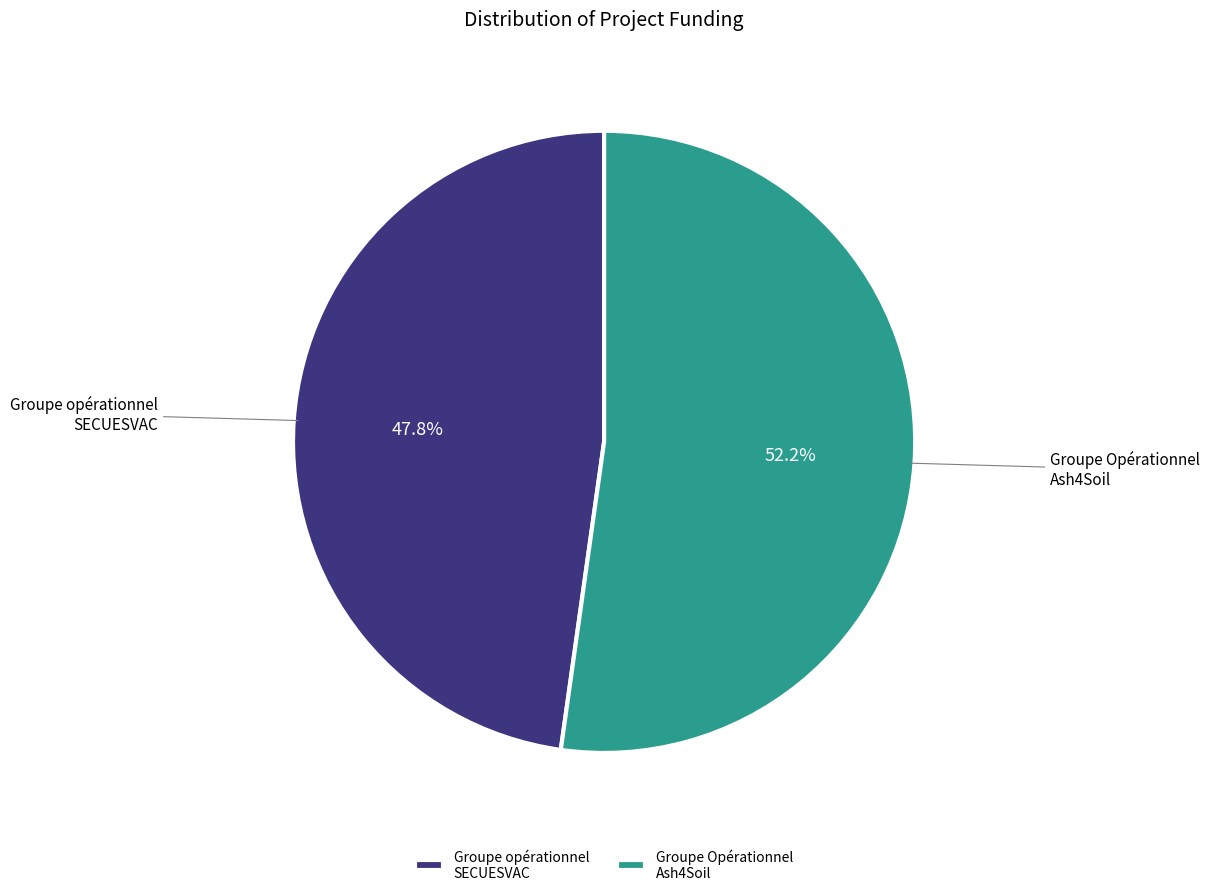

What is the smallest slice in the pie chart?

Groupe opérationnel SECUESVAC